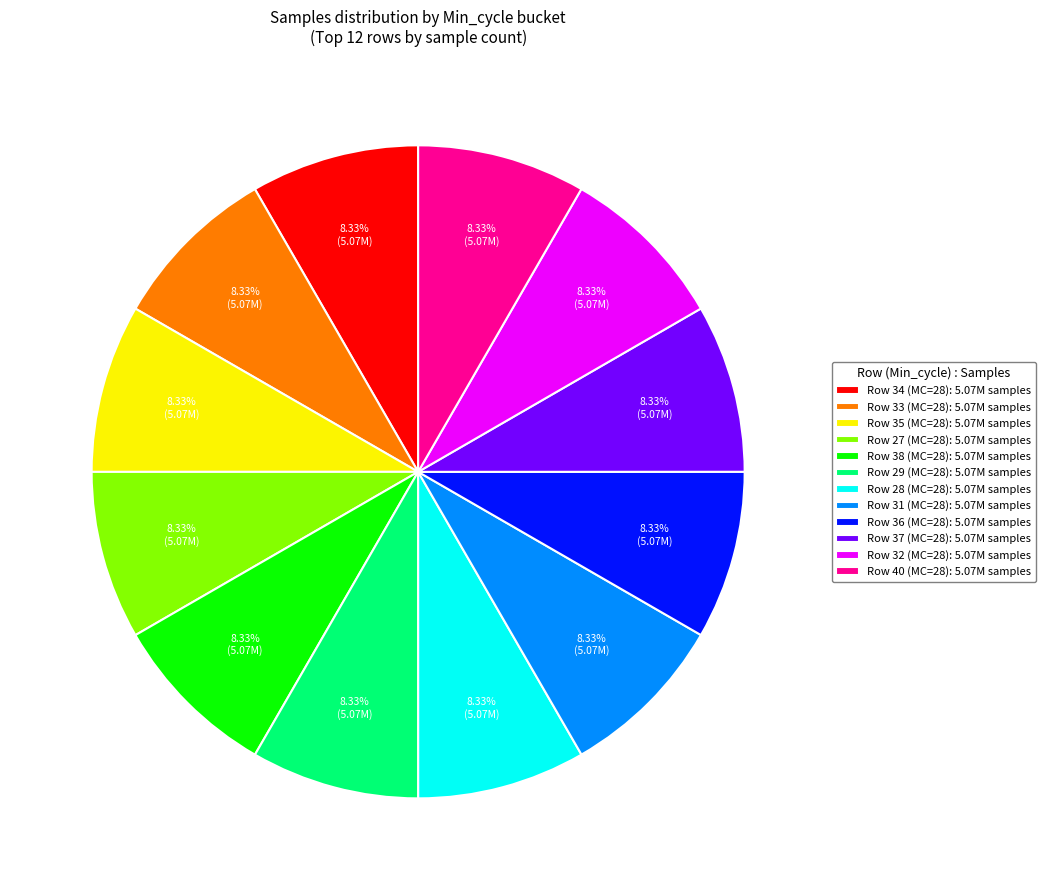

How many segments does this pie chart have?

12